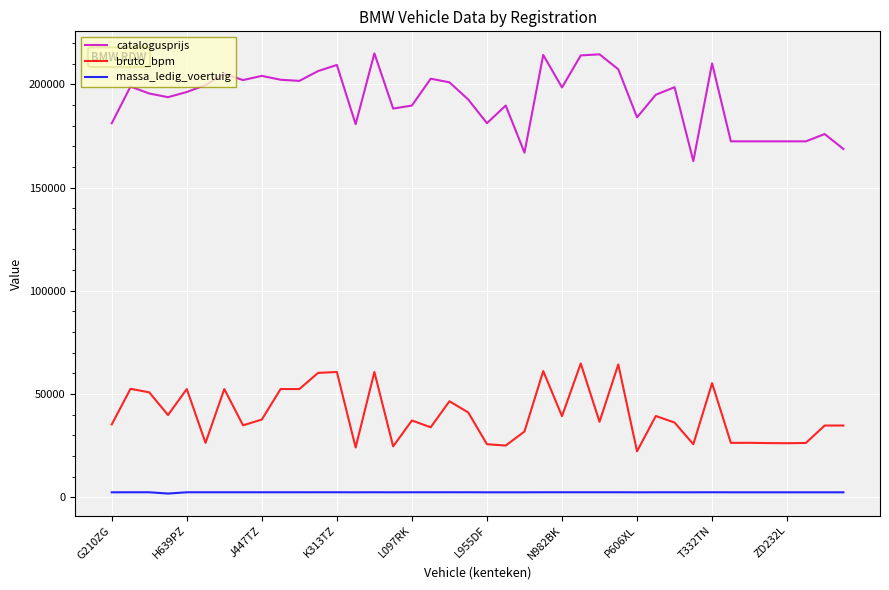

True or false: massa_ledig_voertuig and bruto_bpm cross at least once.

False